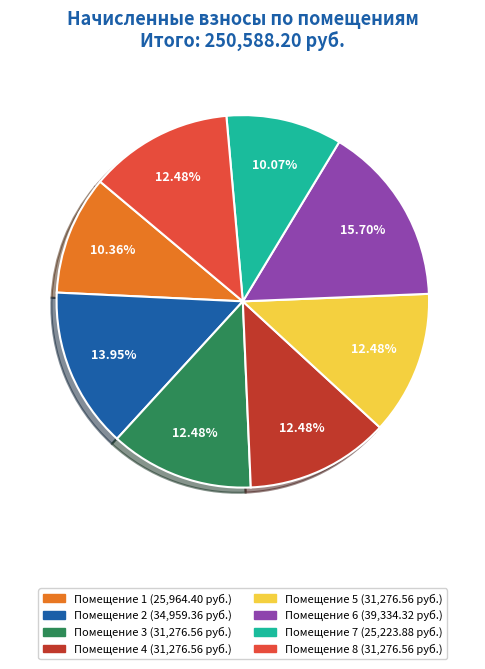

Count the number of slices in the pie.

8